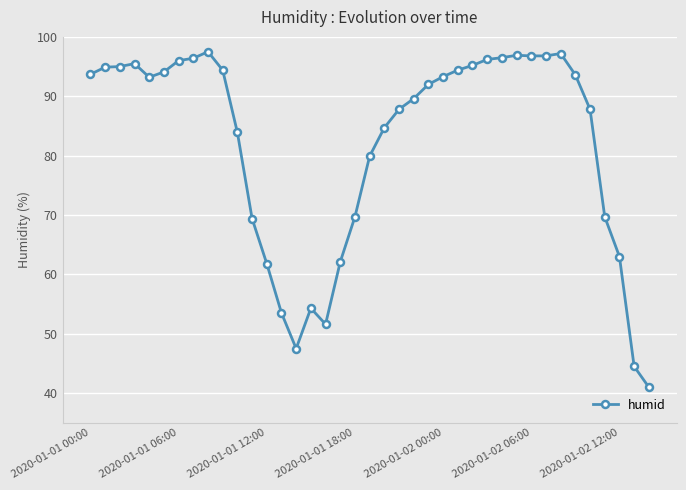

What is the average value?

82.1